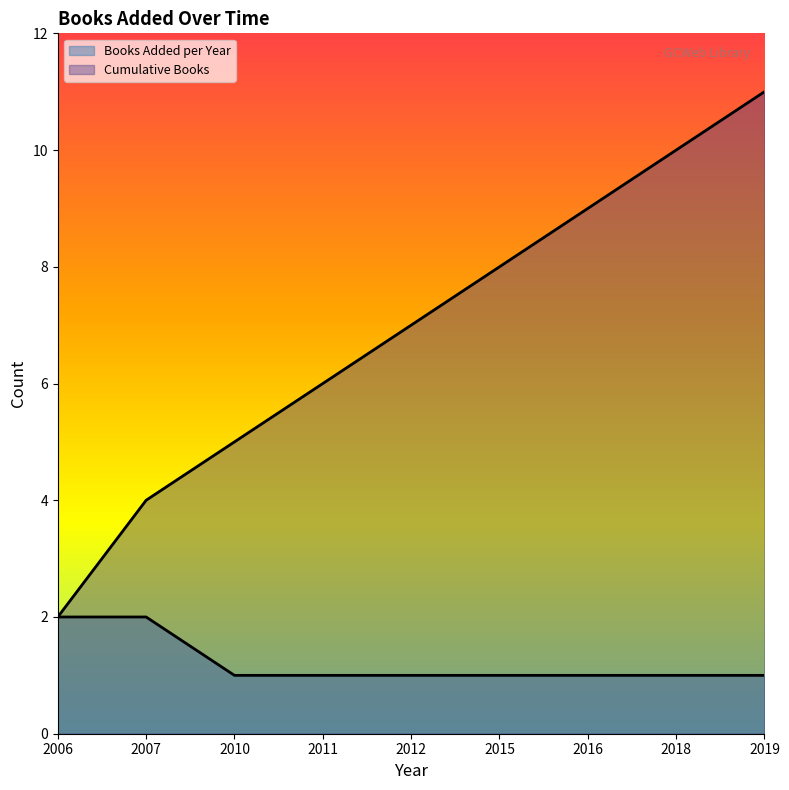

Reading left to right, extract all data points from this chart.

Books Added per Year: 2	2	1	1	1	1	1	1	1
Cumulative Books: 2	4	5	6	7	8	9	10	11